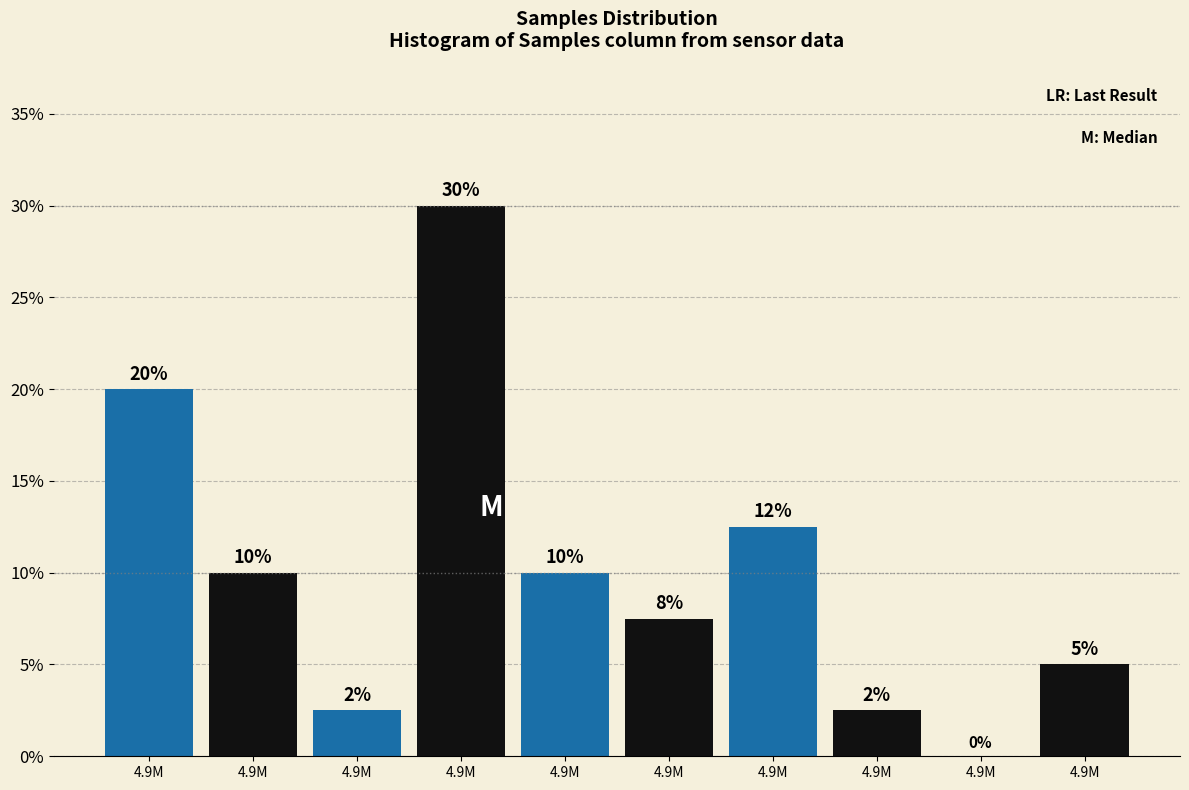

How many values are above zero?

9